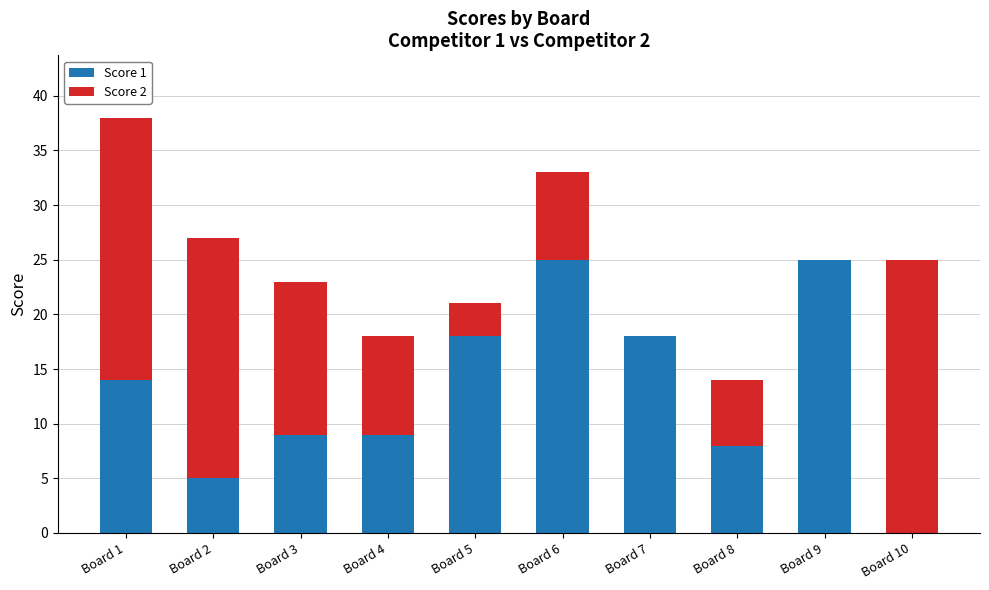

Reading left to right, list the values for the Score 1 series.

Board 1=14	Board 2=5	Board 3=9	Board 4=9	Board 5=18	Board 6=25	Board 7=18	Board 8=8	Board 9=25	Board 10=0